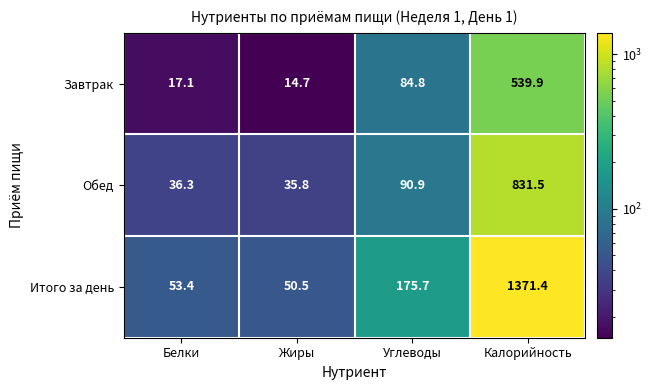

What is the average value of the Обед series?

248.6